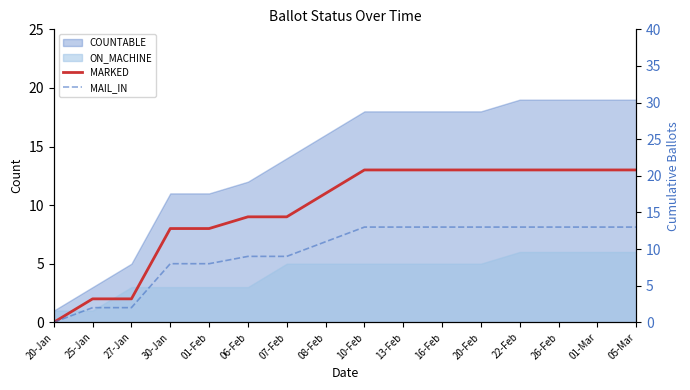

What is the label of the 8th point from the left?

08-Feb